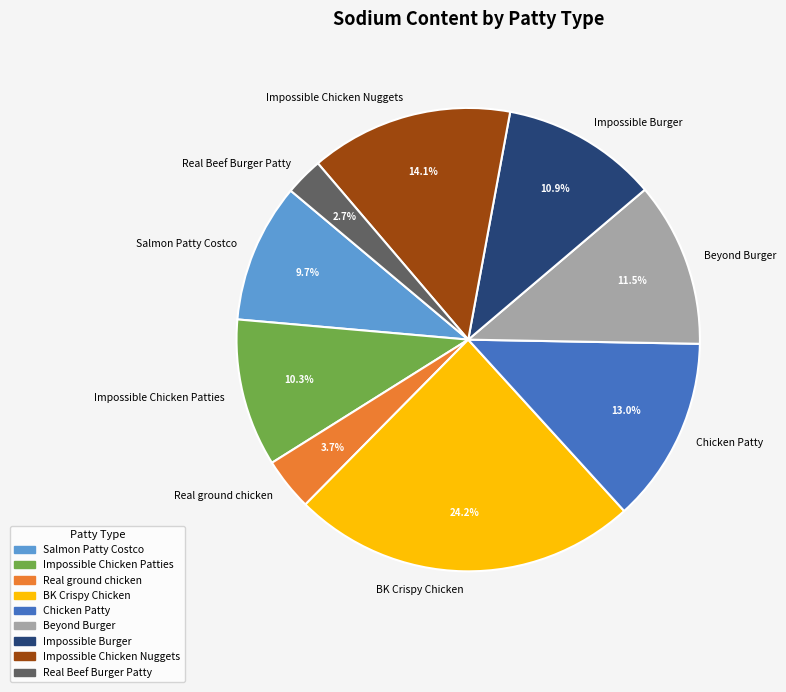

To the nearest percent, what is the difference between the BK Crispy Chicken and Salmon Patty Costco slice percentages?

14%